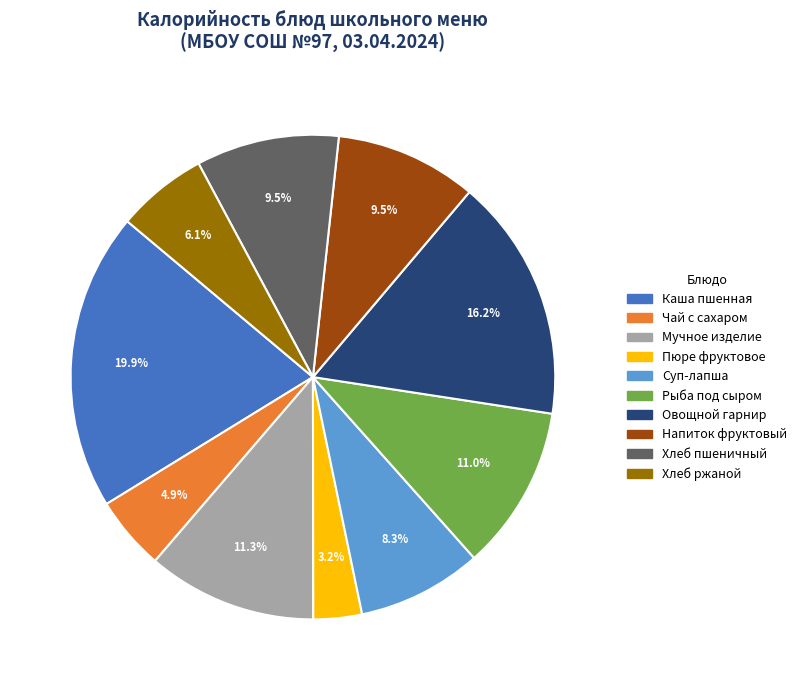

To the nearest percent, what is the combined percentage of Хлеб ржаной and Чай с сахаром?

11%